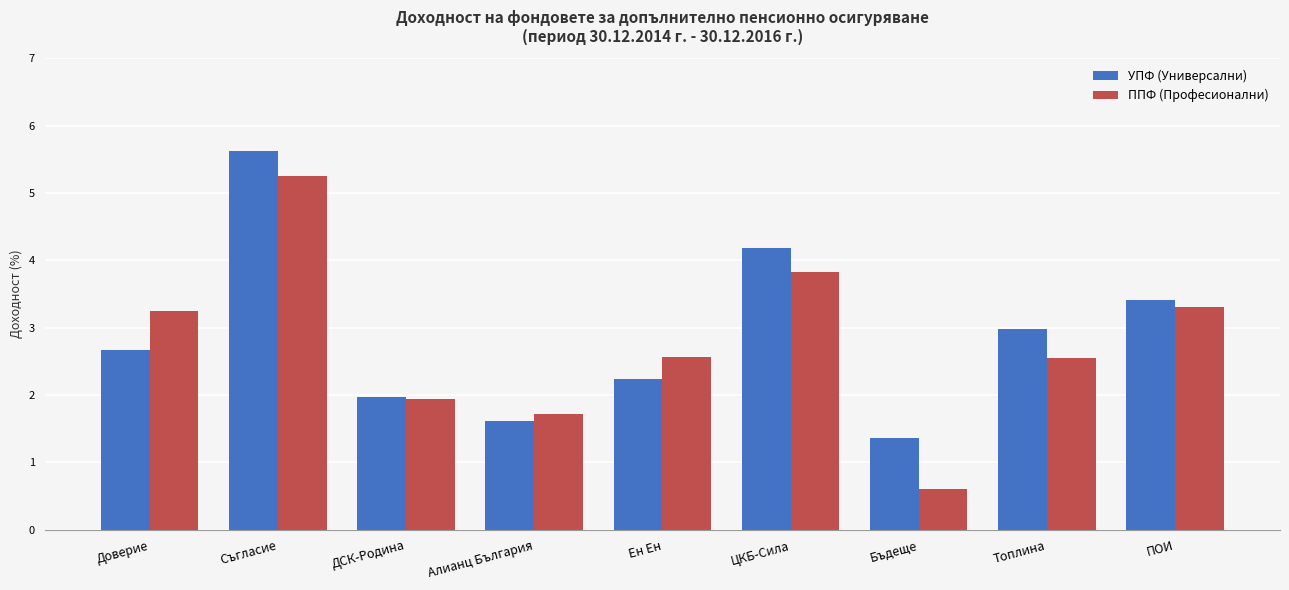

Does the chart contain any negative values?

No